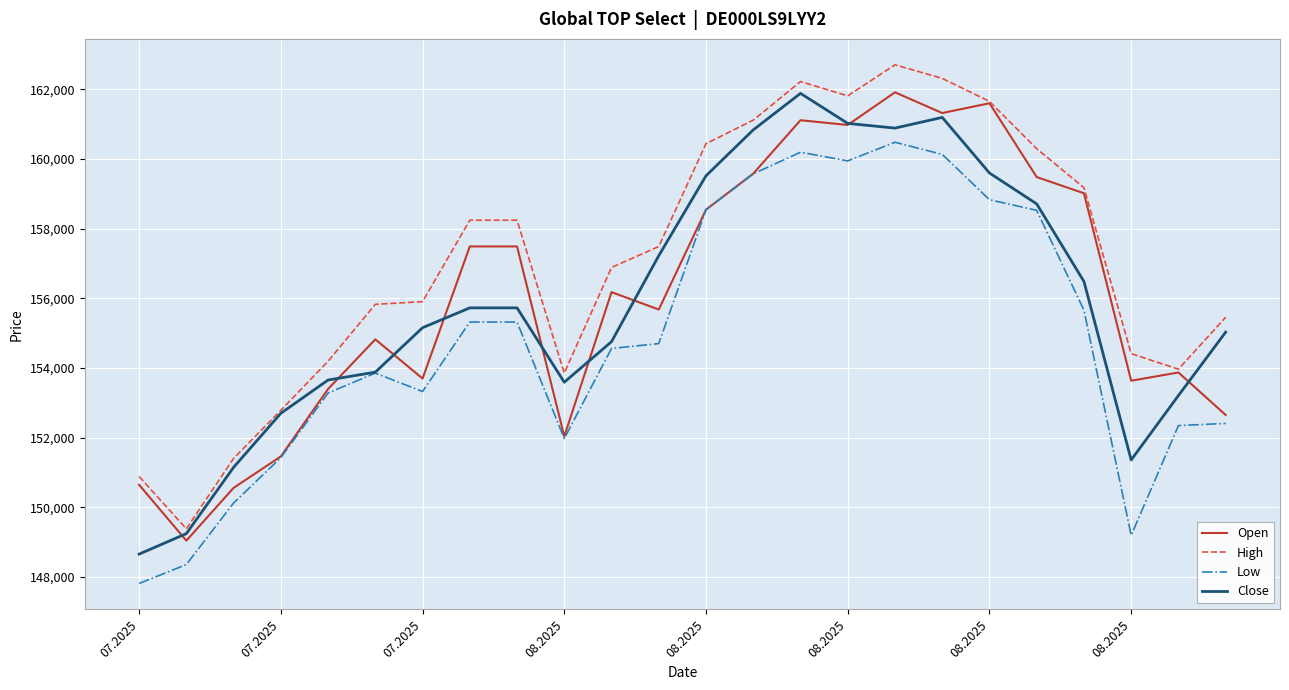

What is the sum of all High values?

3770742